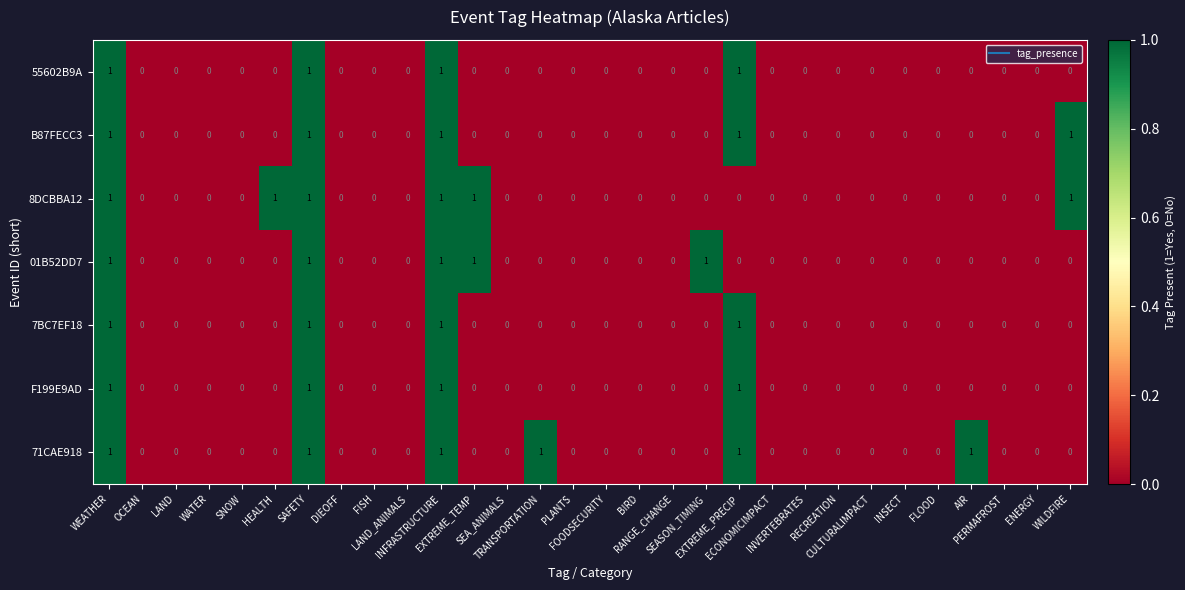

What is the maximum value shown in the chart?

1